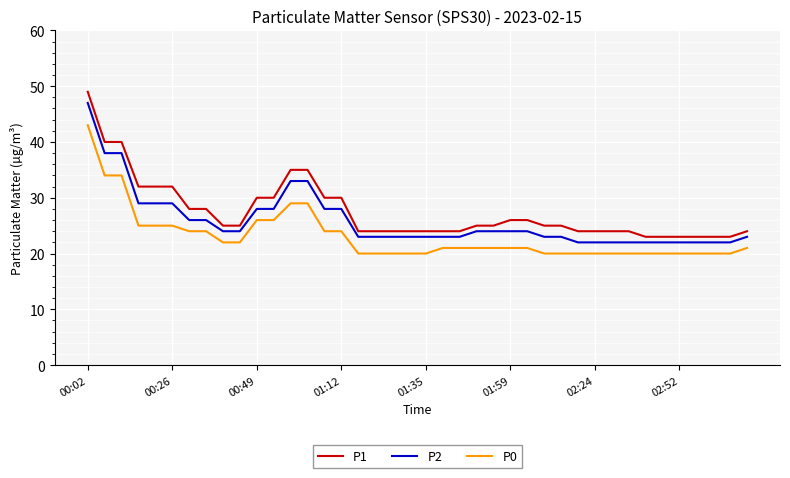

What is the difference between the maximum and second lowest values in the P1 series?

26